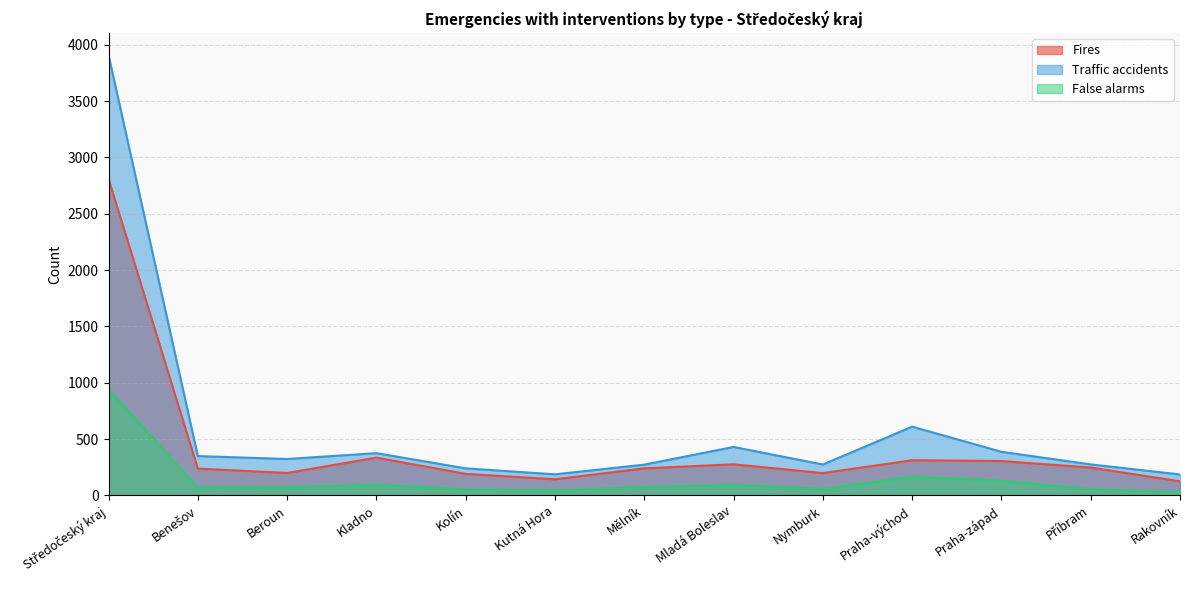

What are all the series names shown in the legend?

Fires, Traffic accidents, False alarms